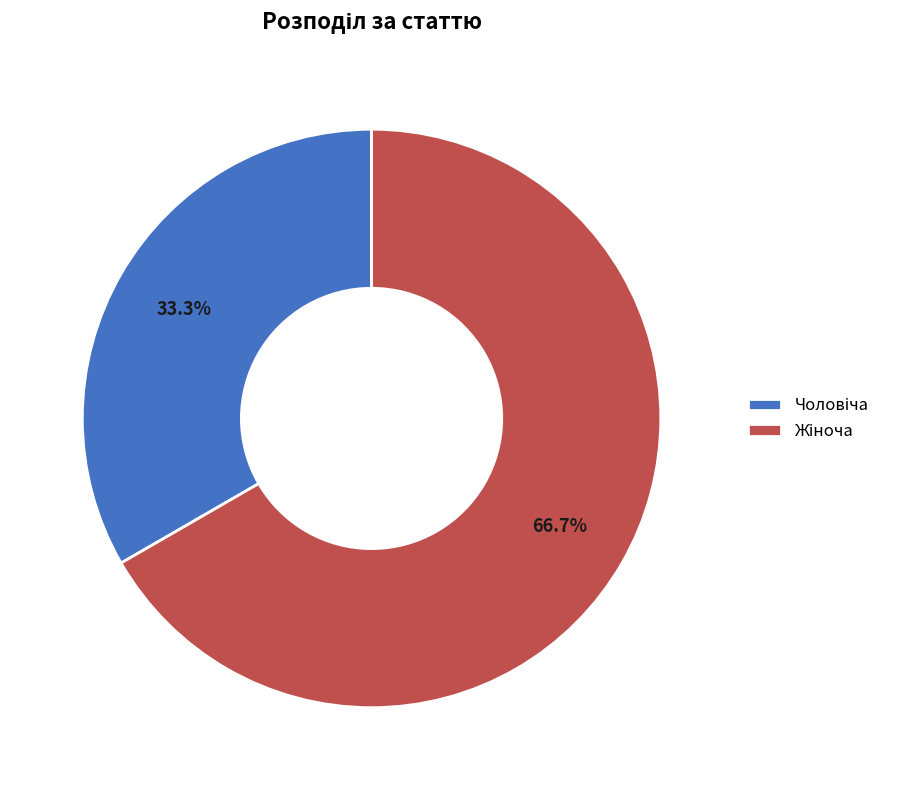

Count the number of slices in the pie.

2